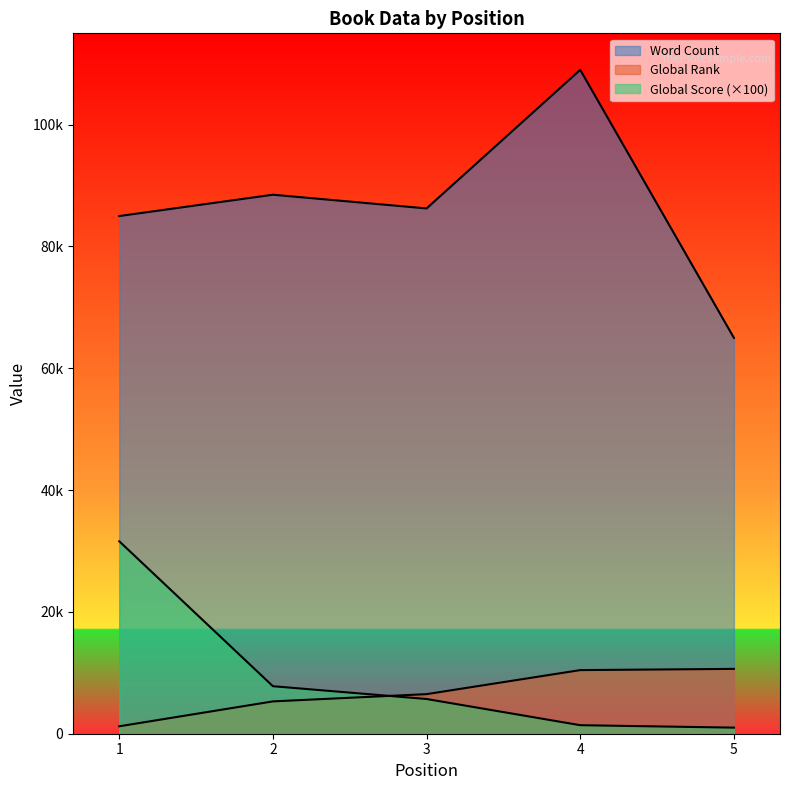

True or false: Word Count has more than 1 points higher than both neighbors.

True